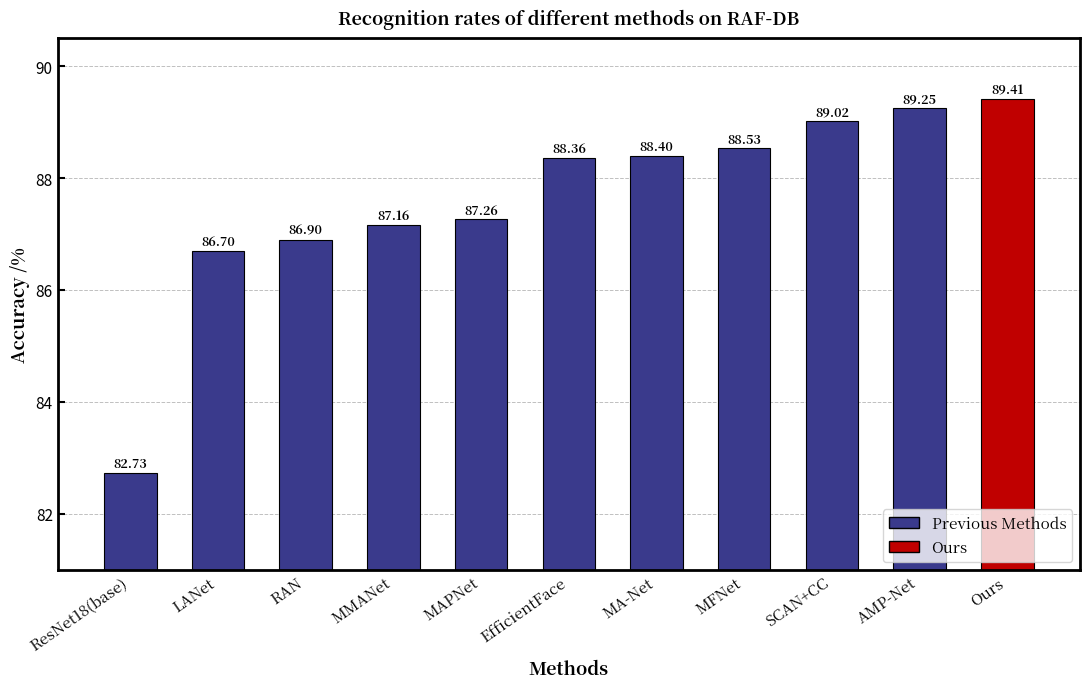

Is it true that the value at MMANet is 29.8?

False